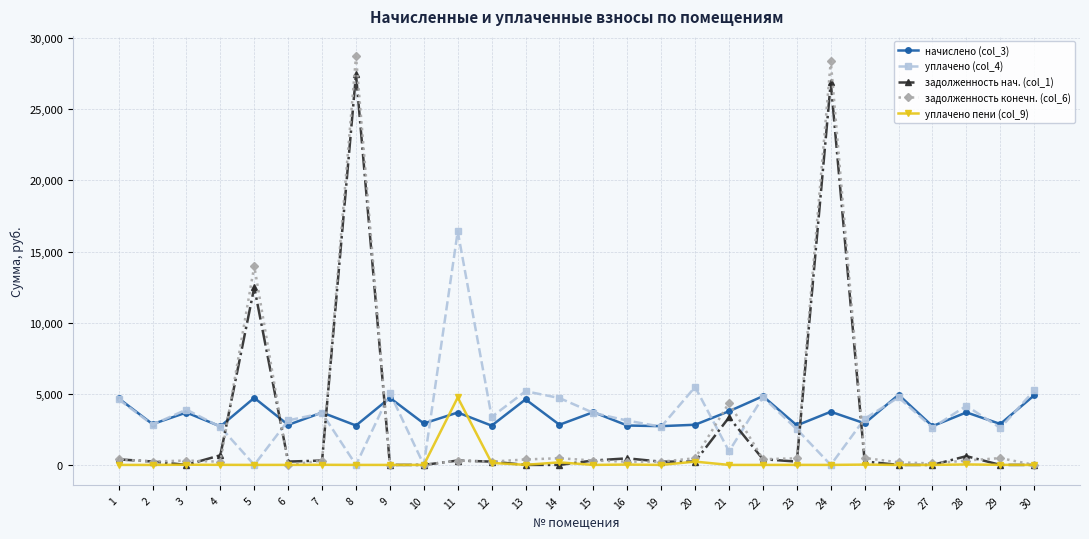

Which series has the largest range (max minus min)?

задолженность конечн. (col_6)